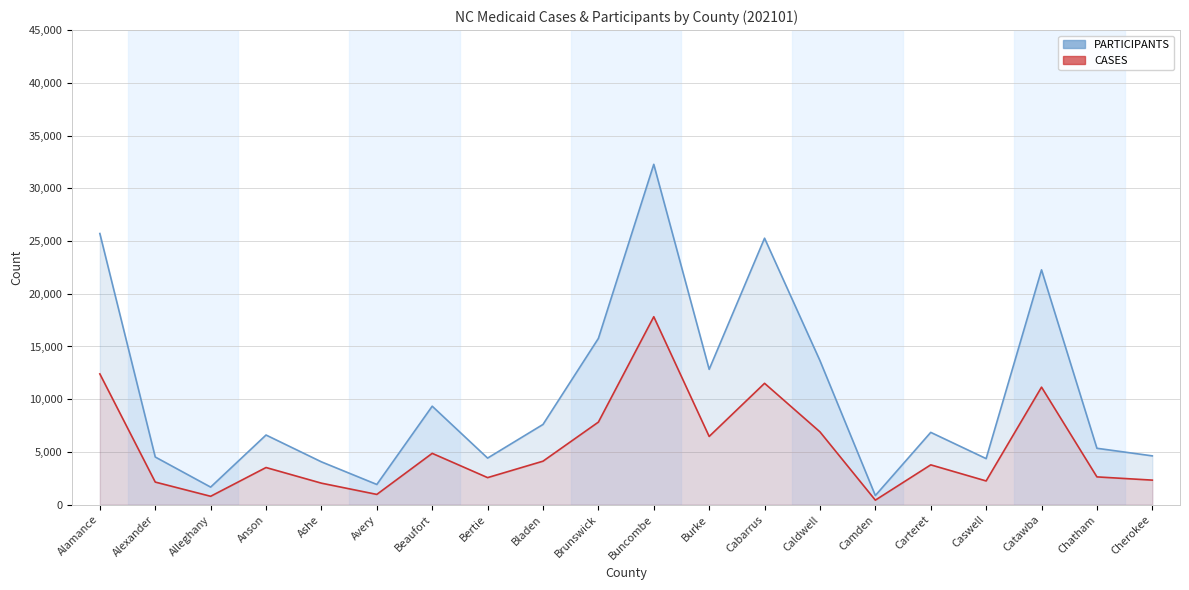

True or false: PARTICIPANTS and CASES intersect in this chart.

False